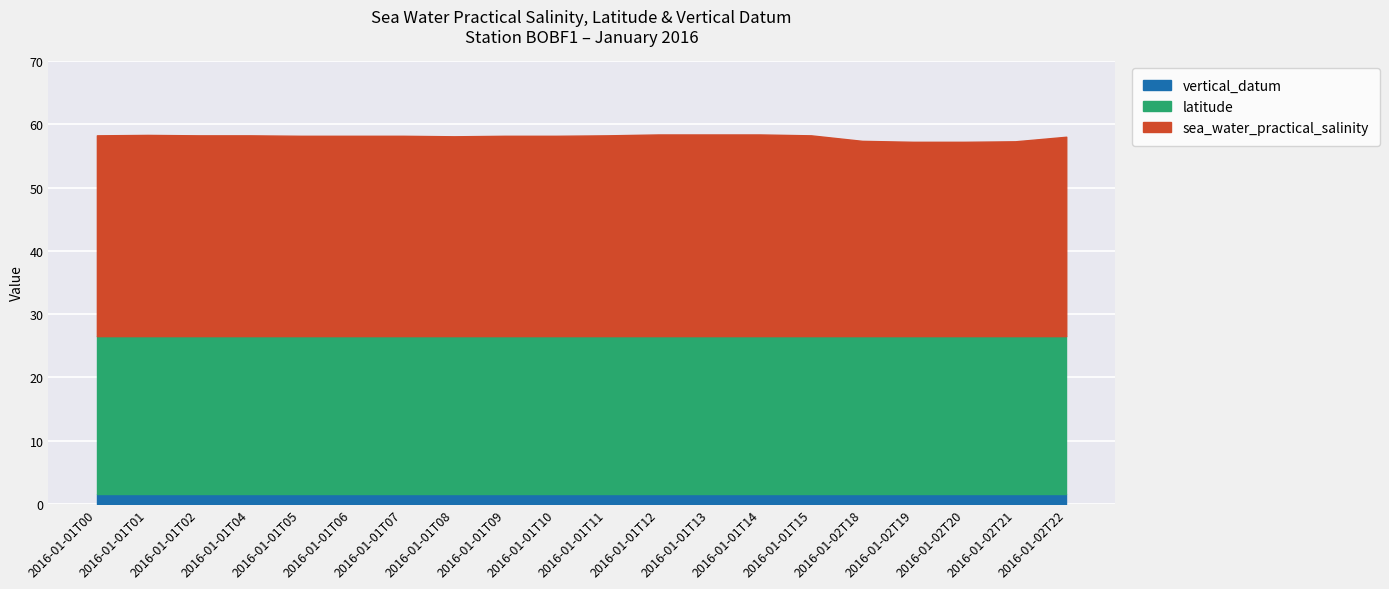

What position from the right is 2016-01-01T01?

19